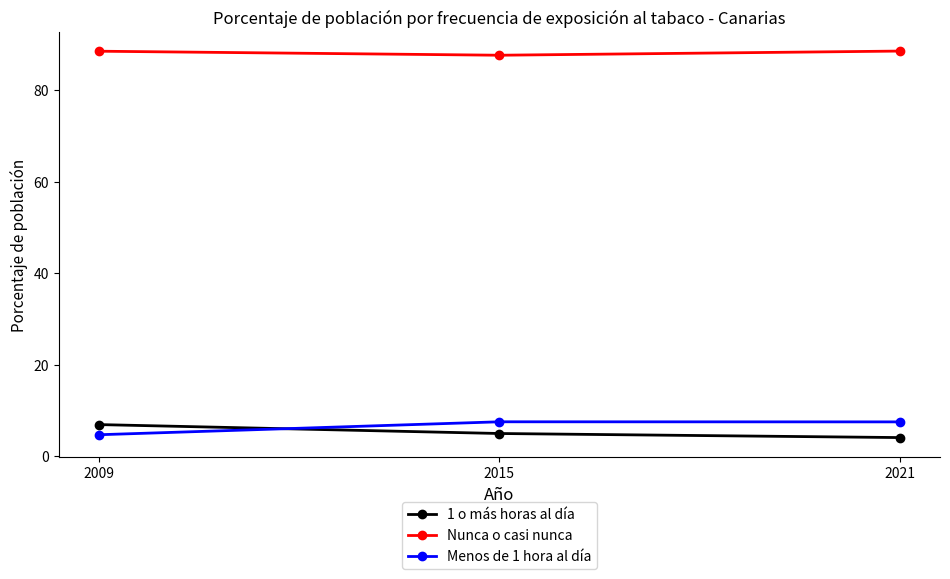

How many data points does each series have?

3